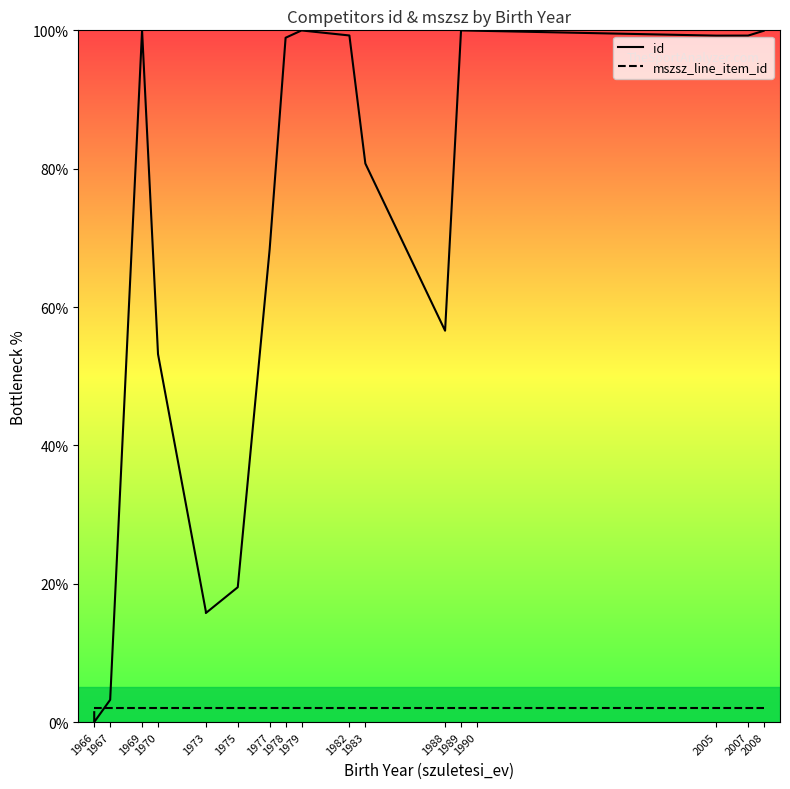

Is the value of id at 1990 greater than the value of mszsz_line_item_id at 1970?

Yes